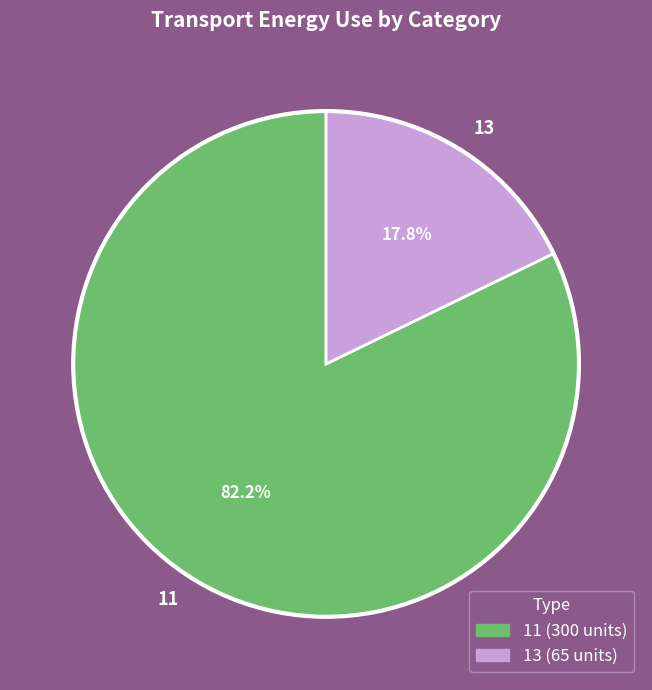

How many slices are in this pie chart?

2